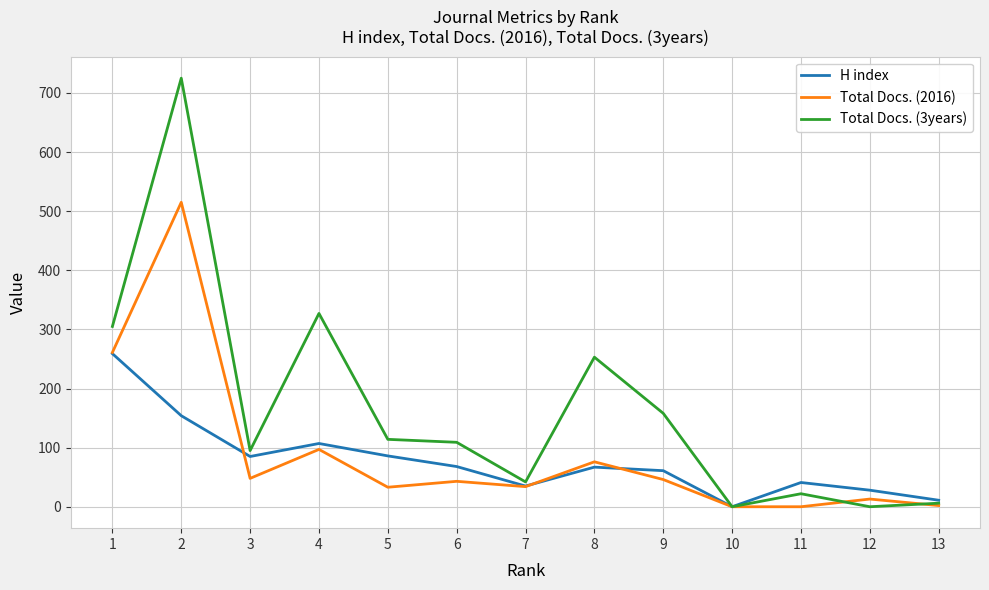

What is the sum of all H index values?

1002